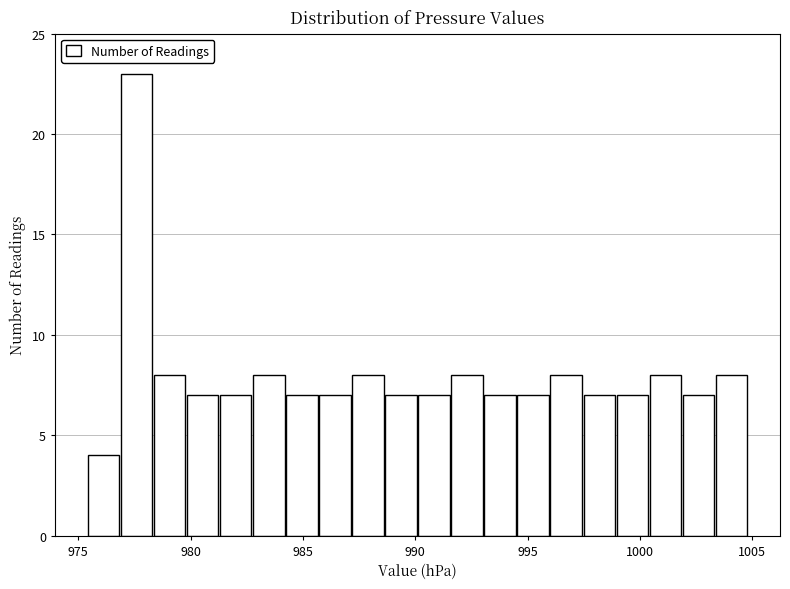

Around what value on the x-axis is the tallest bar? Give the approximate position of its centre, as read against the axis.

977.5